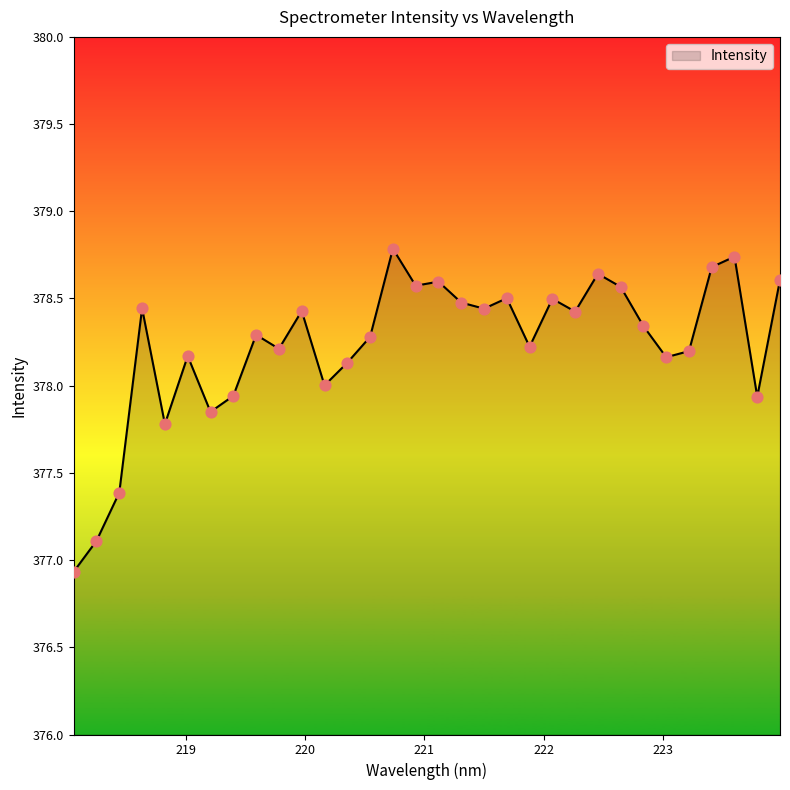

What is the maximum value shown in the chart?

378.8